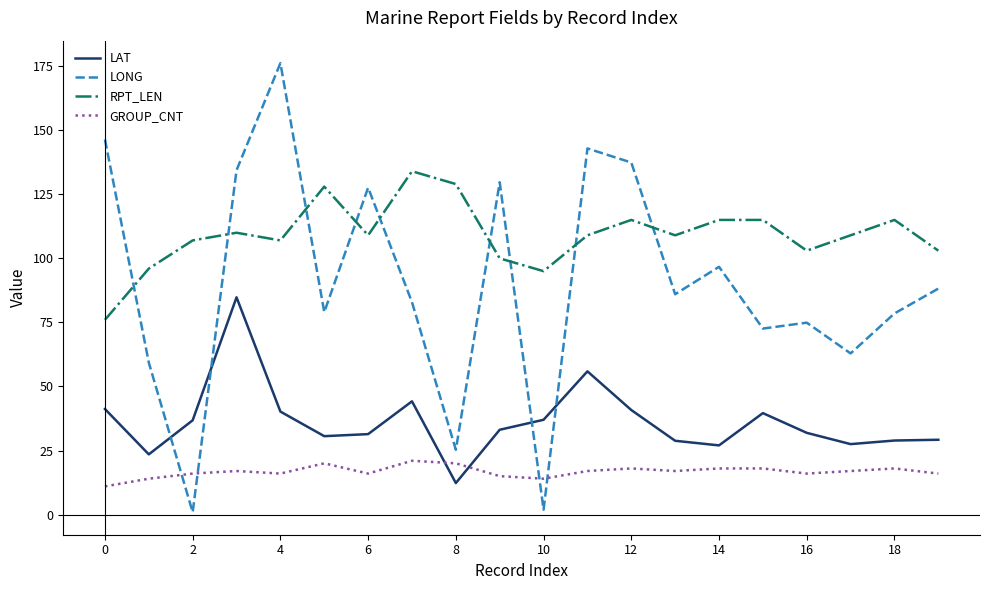

Which series has the largest total across all categories?

RPT_LEN